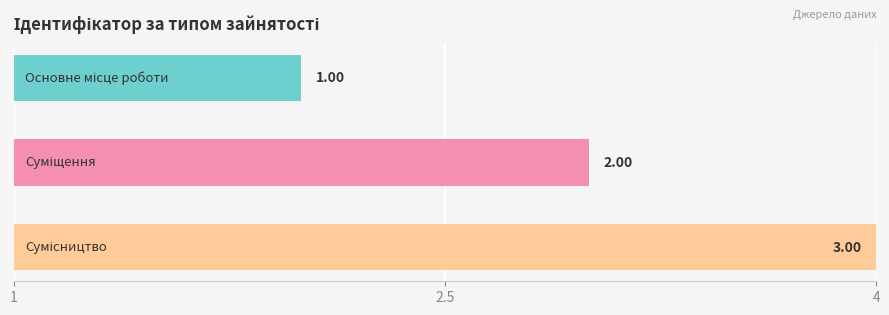

What is the value of the 2nd bar from the left?

2